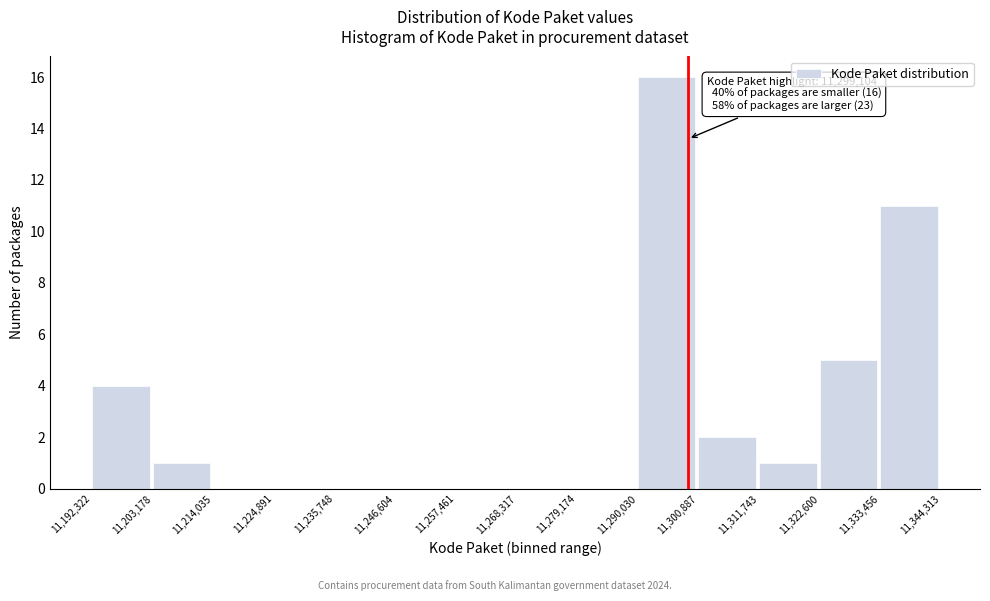

Over which range of the x-axis is the bar tallest?

11,290,030 to 11,300,887